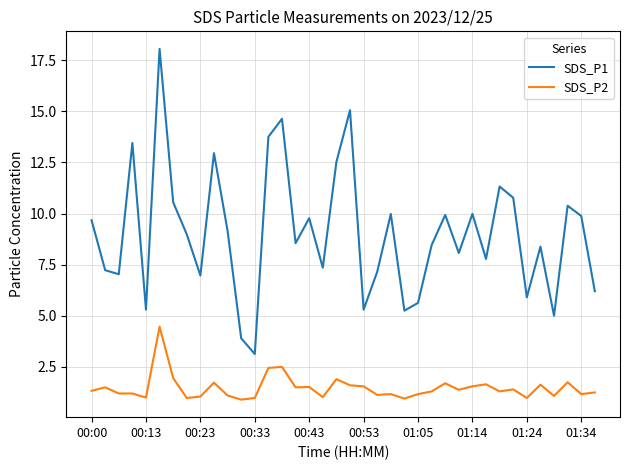

Rank the series by their maximum value, from highest to lowest.

SDS_P1, SDS_P2